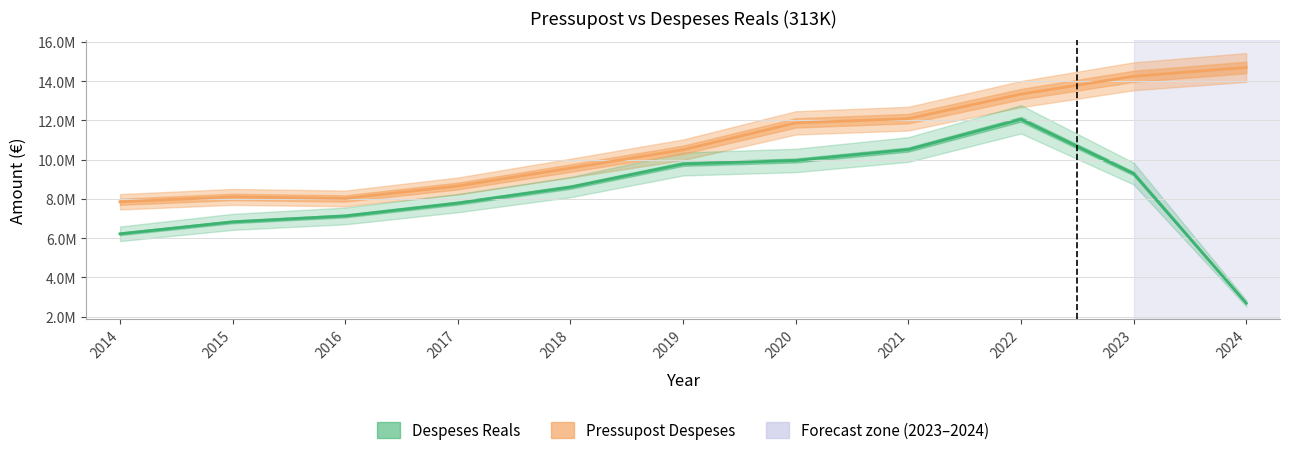

True or false: Pressupost Despeses has a value of 5178542.9 at 2017.

False